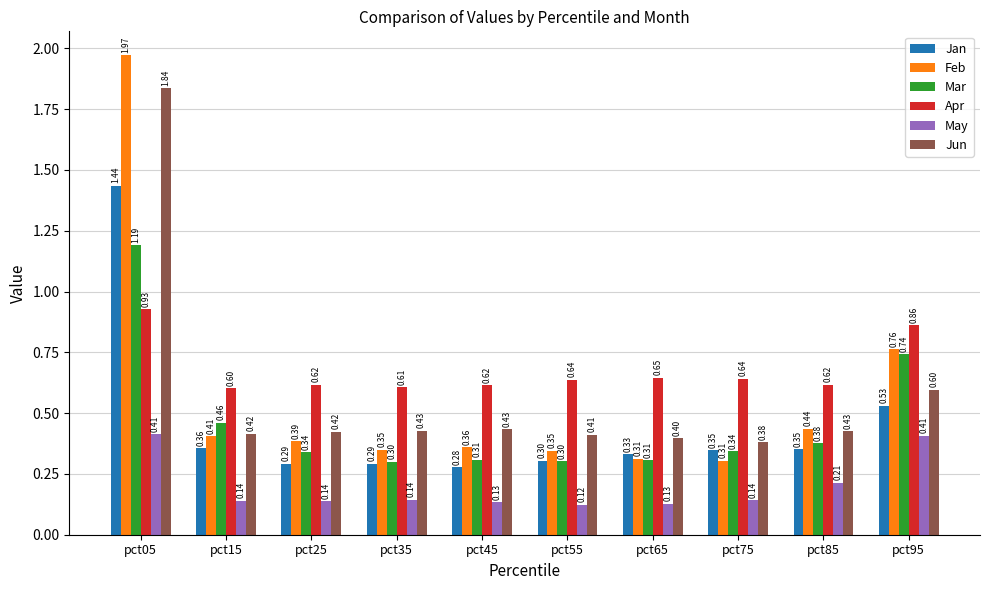

Where is Jun nearest to the value 1?

pct95